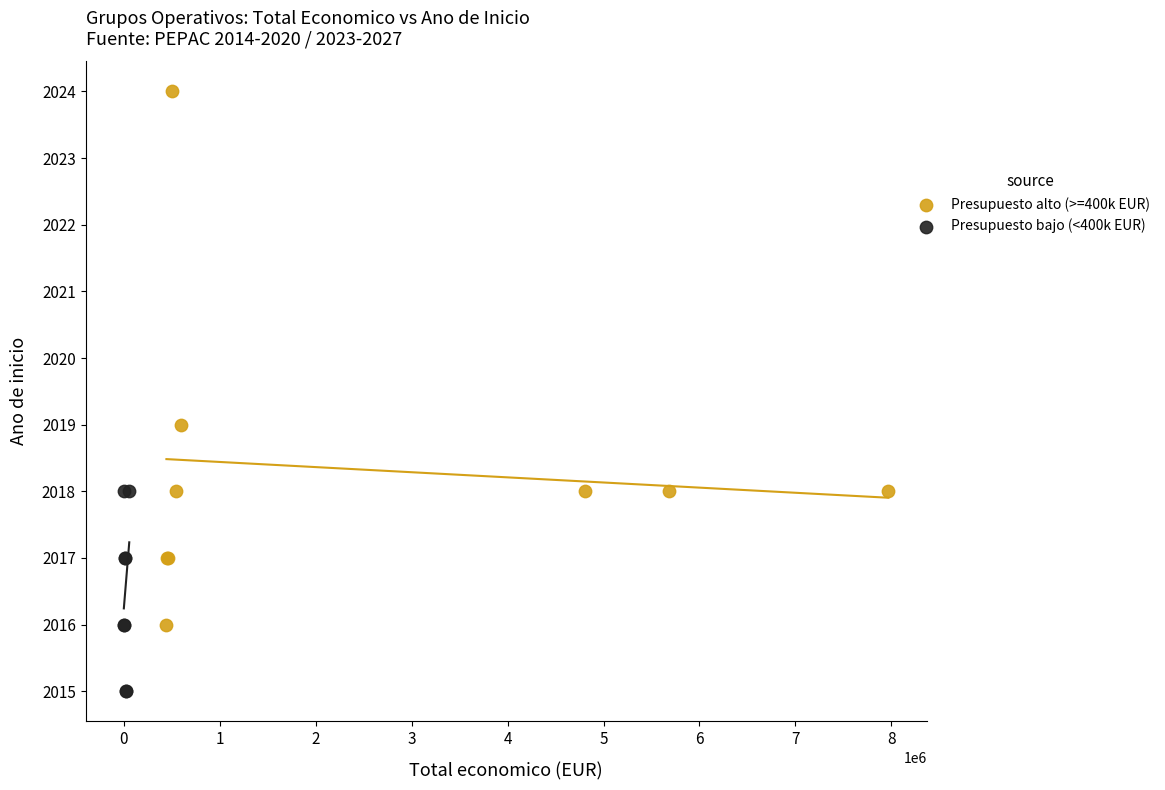

Which series contains the lowest Y value?

Presupuesto bajo (<400k EUR)